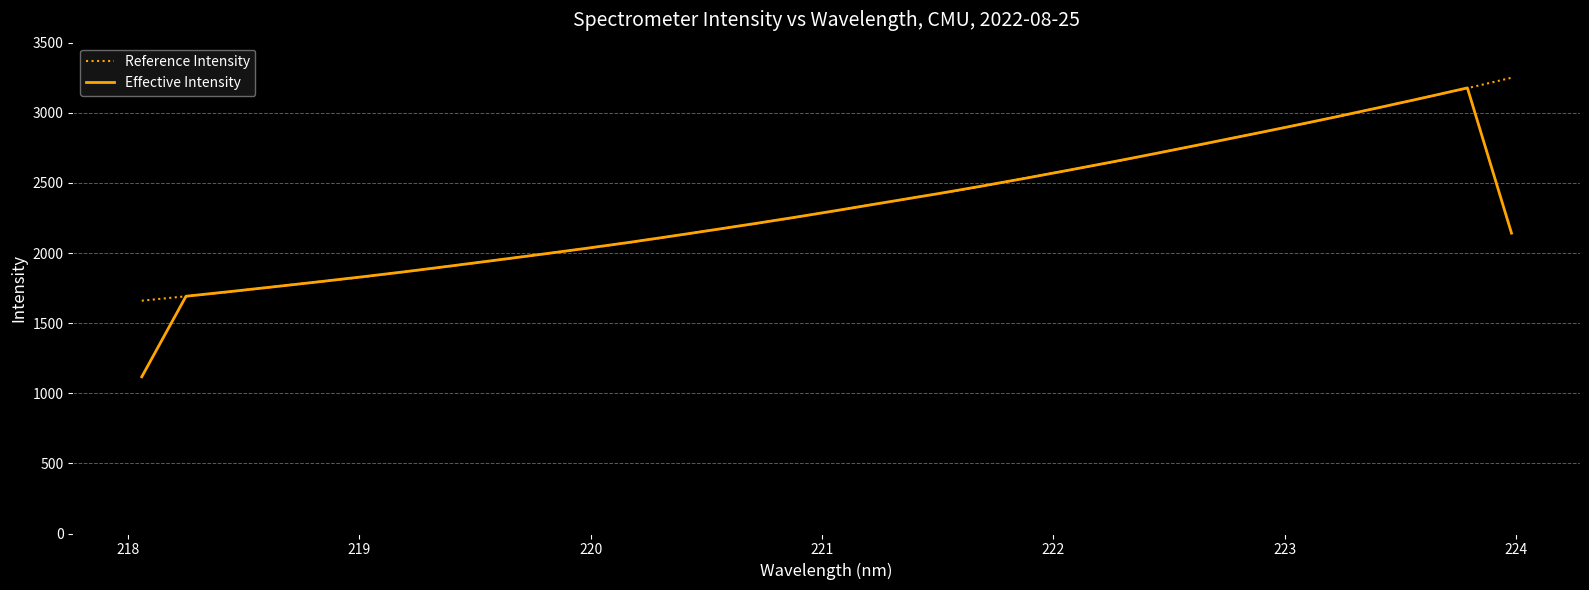

How many lines are shown in the chart?

2